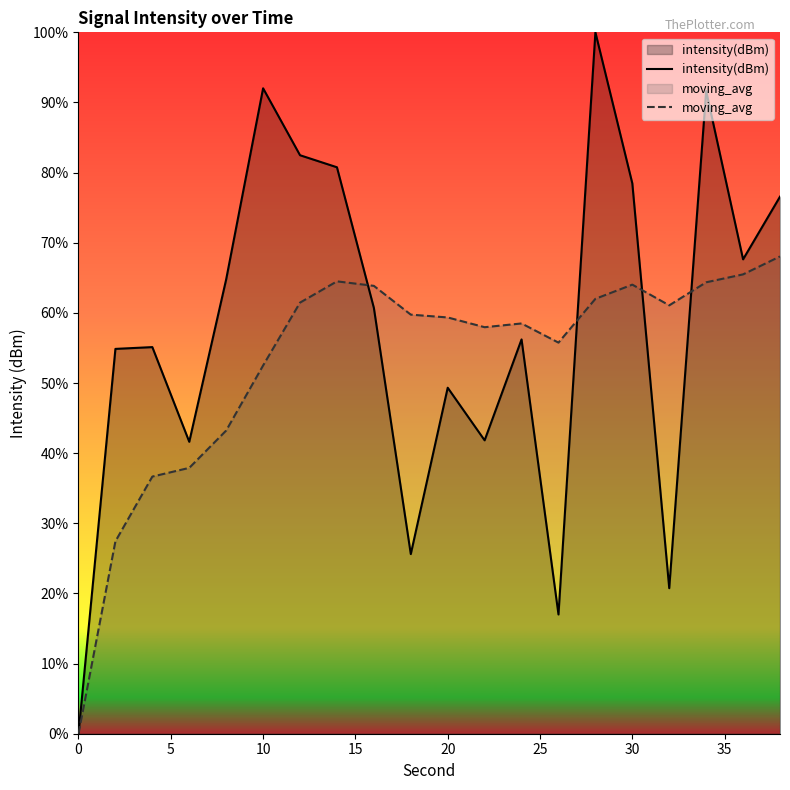

What is the average value of the intensity(dBm) series?

57.9